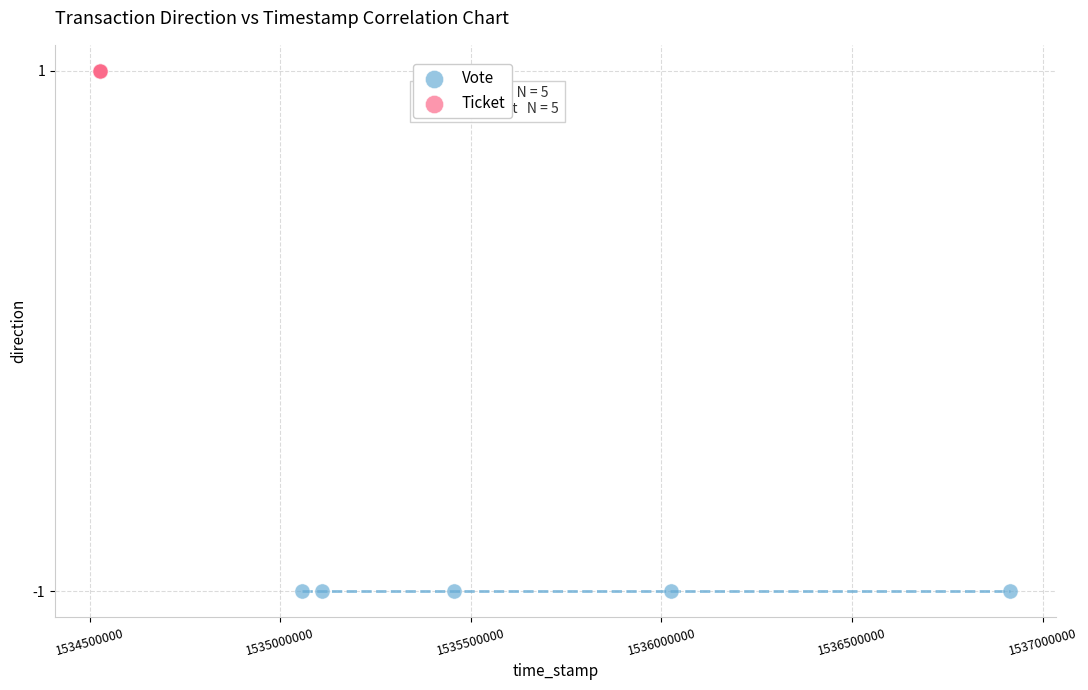

Which series reaches the maximum Y coordinate?

Ticket